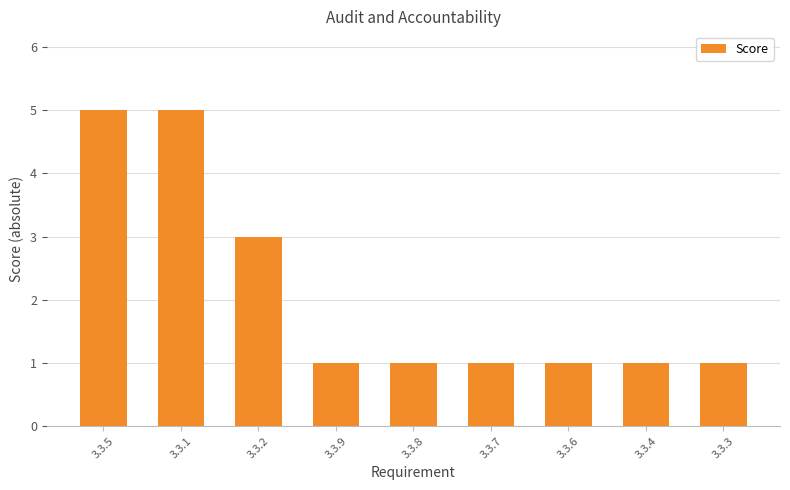

Which has a higher value, 3.3.7 or 3.3.2?

3.3.2